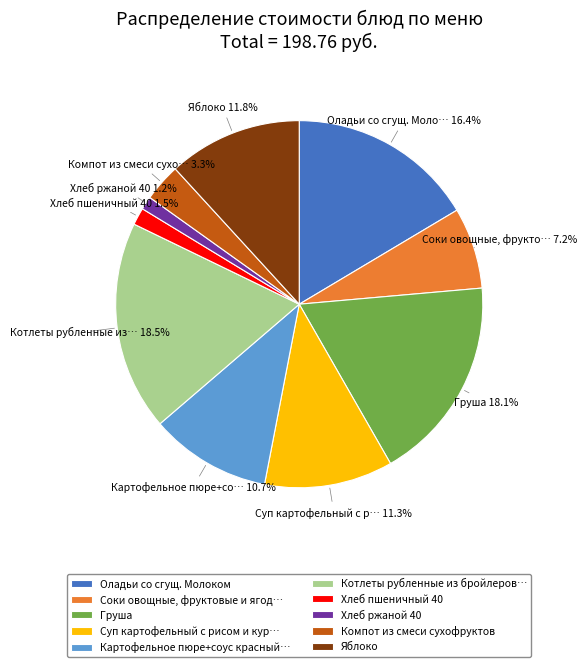

To the nearest percent, what is the combined percentage of Груша and Яблоко?

30%